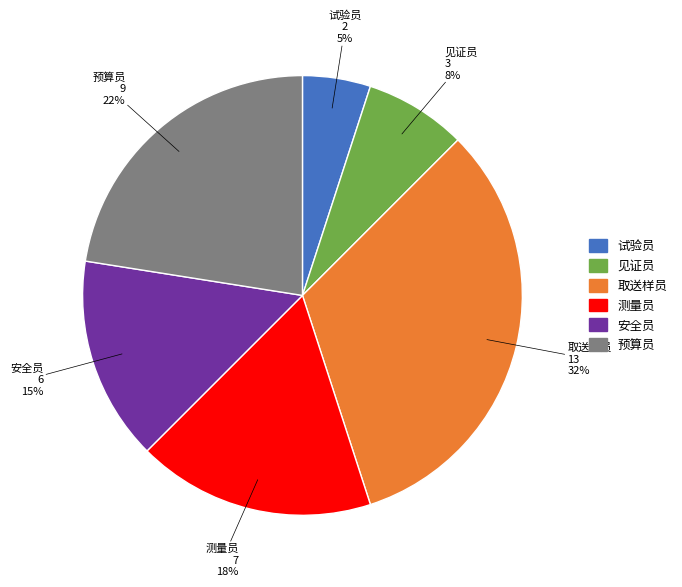

How many segments does this pie chart have?

6